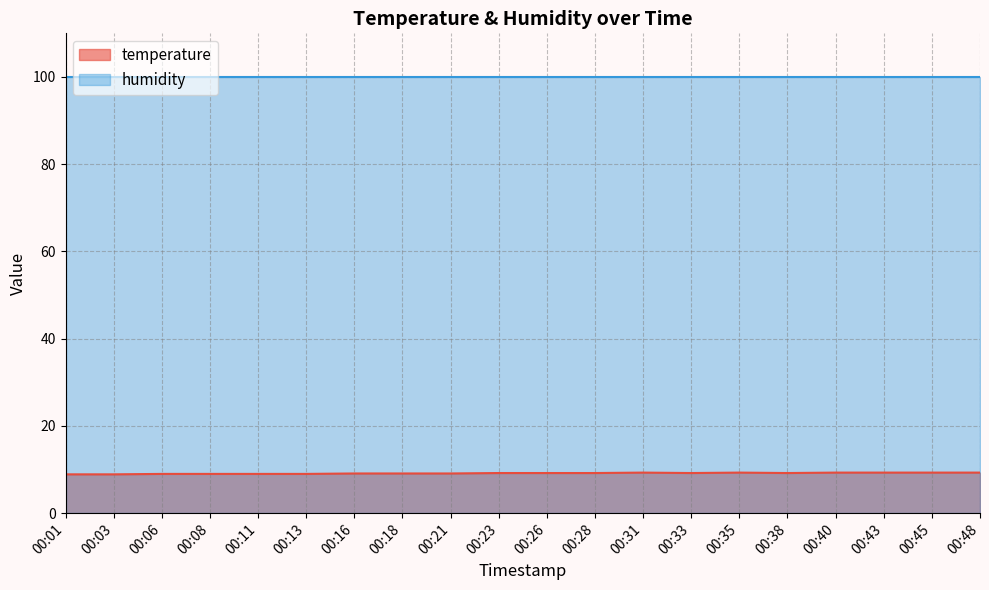

How many values exceed 9?

14